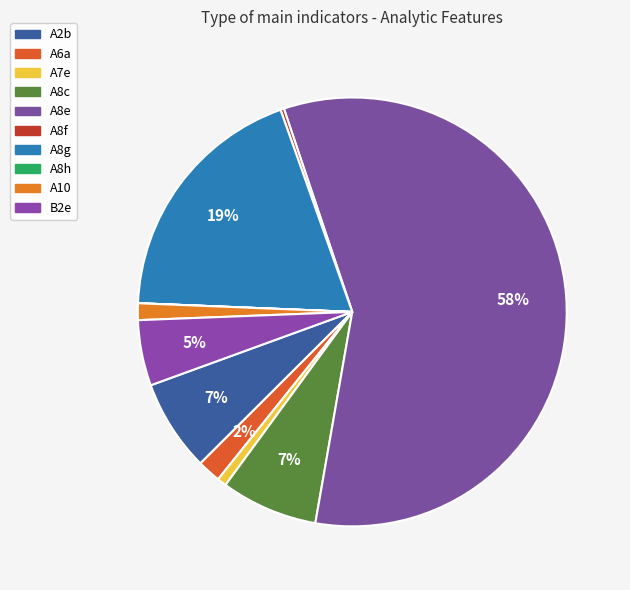

Which slice is the largest?

A8e